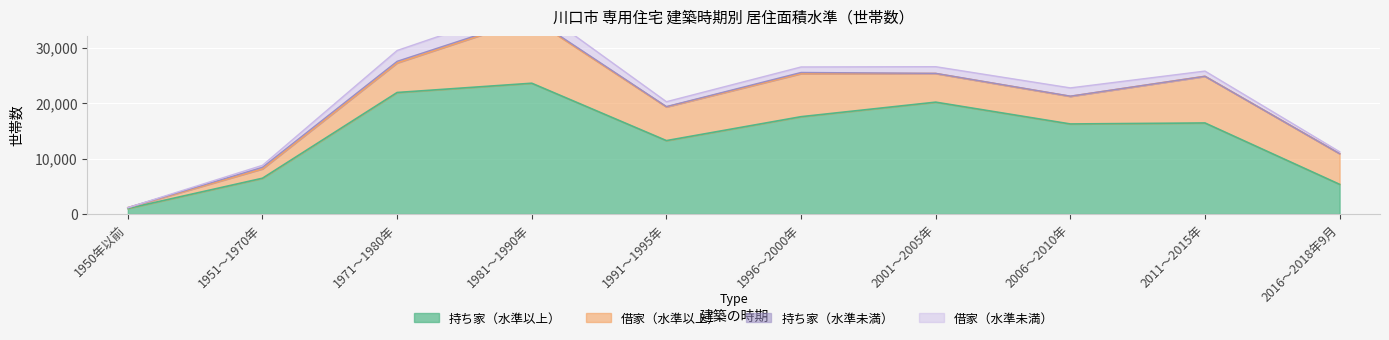

What is the total value across all series at 2001～2005年?

26550